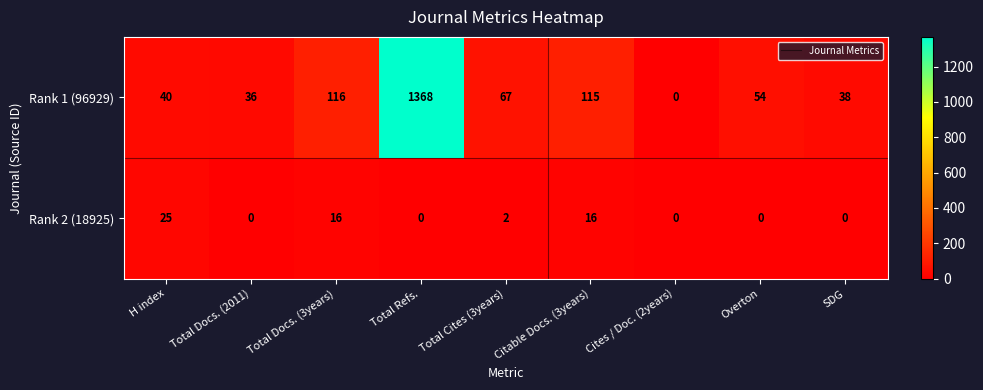

What is the difference between the maximum and minimum values in the Rank 1 (96929) series?

1368